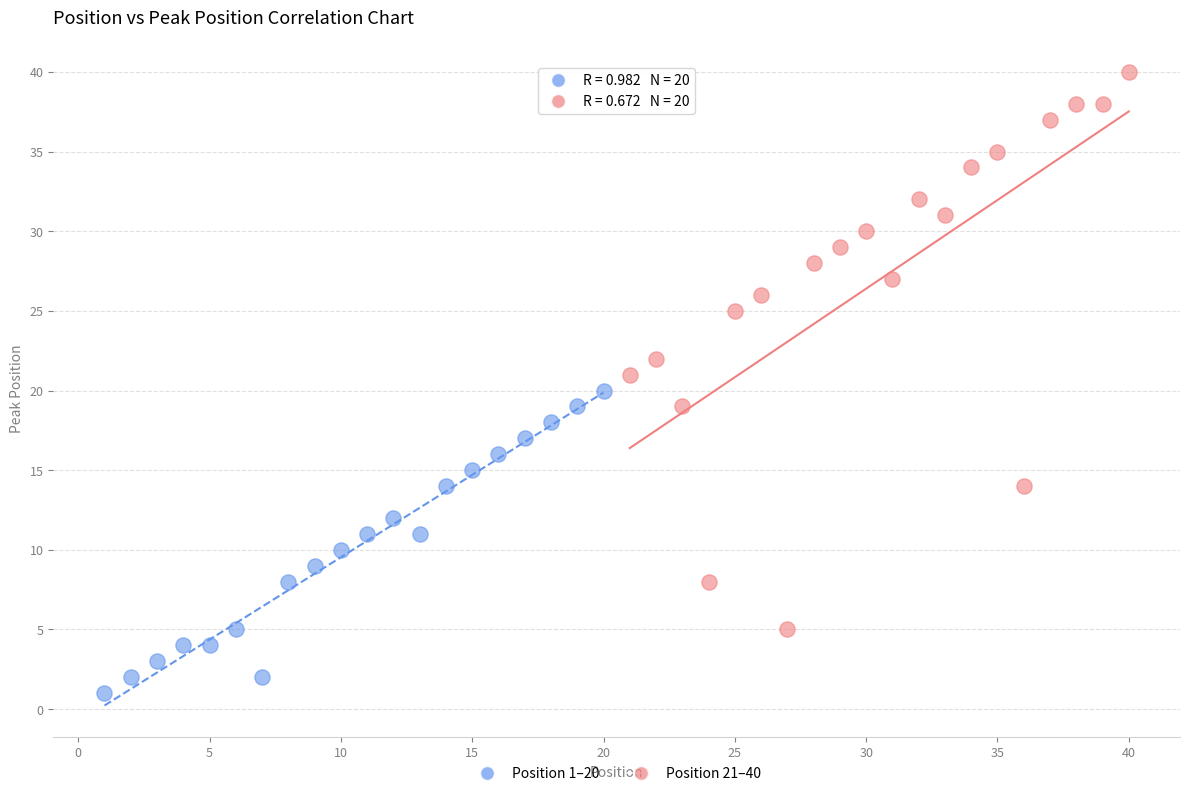

Which series reaches the maximum Y coordinate?

Position 21–40